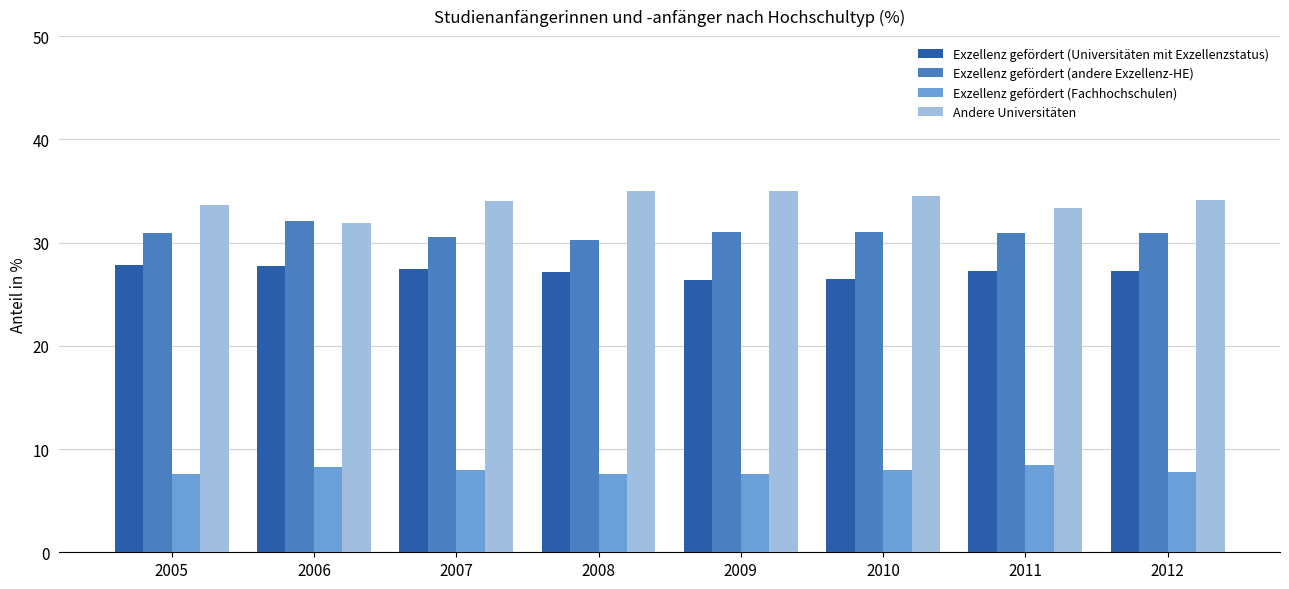

Which series has the largest total across all categories?

Andere Universitäten